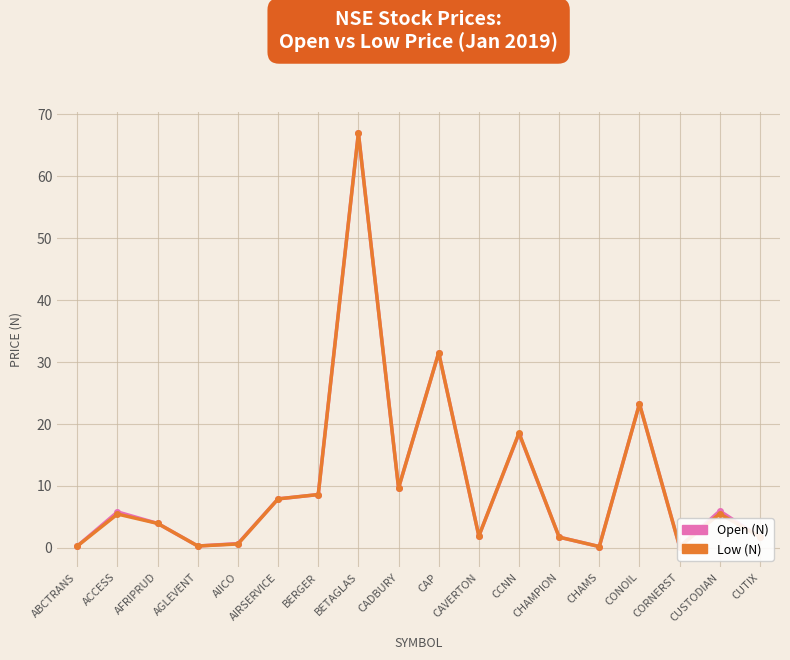

Is it true that Open (N) equals 13.7 at CAP?

False